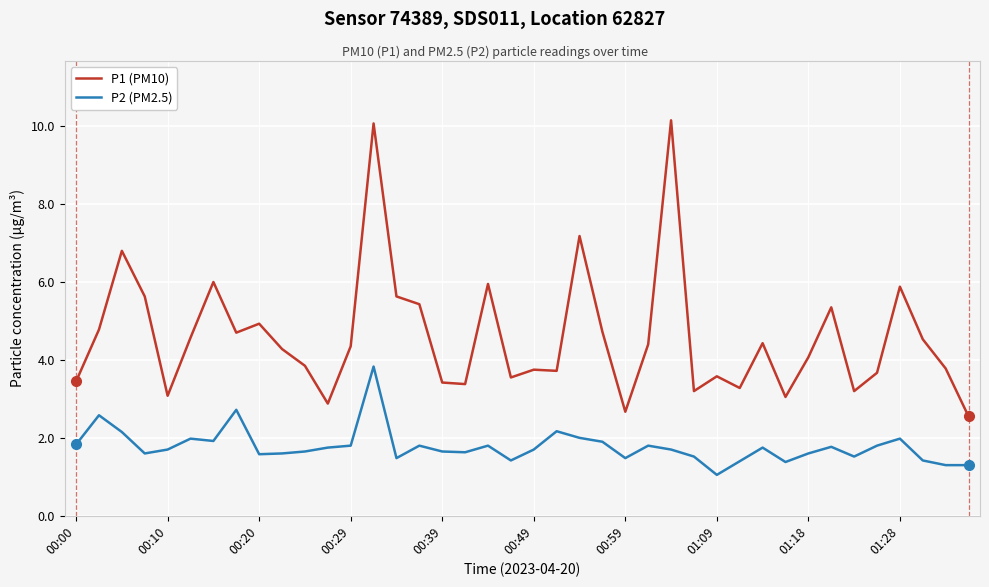

What is the difference between the maximum and minimum values in the P1 (PM10) series?

7.6